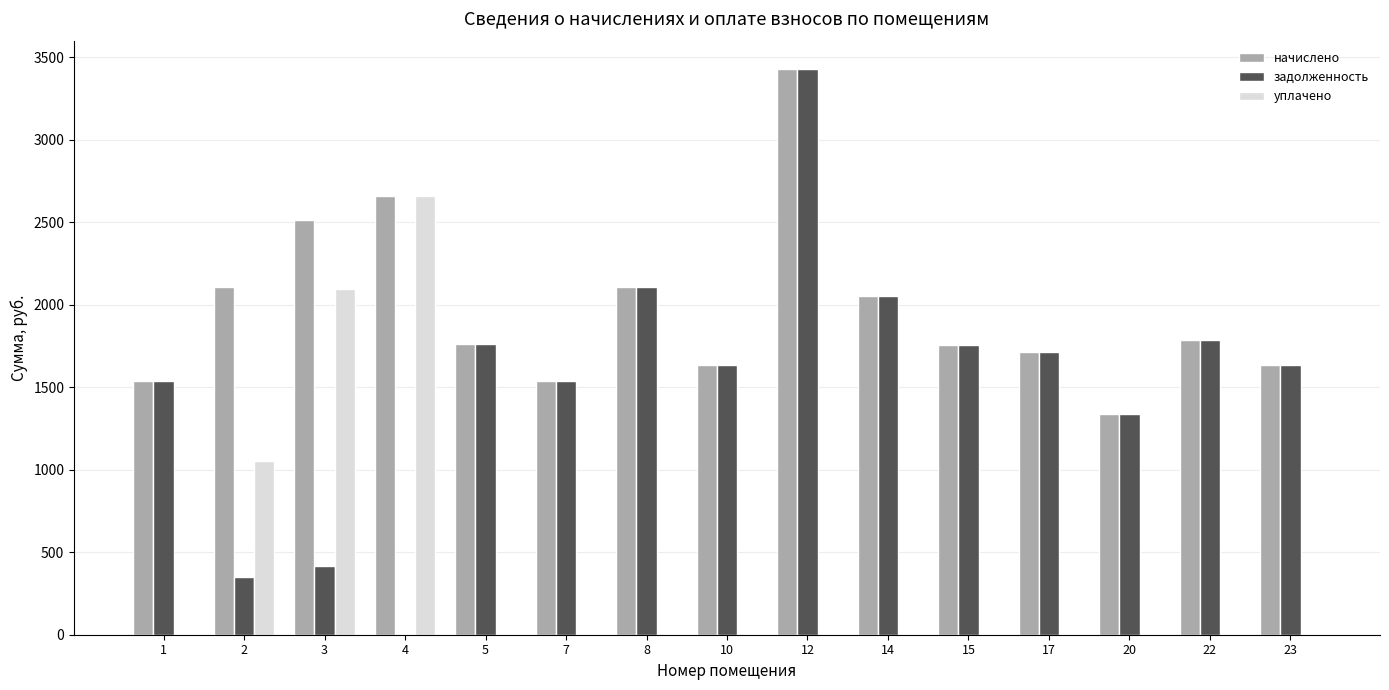

What value does the уплачено series have at 2?

1056.0